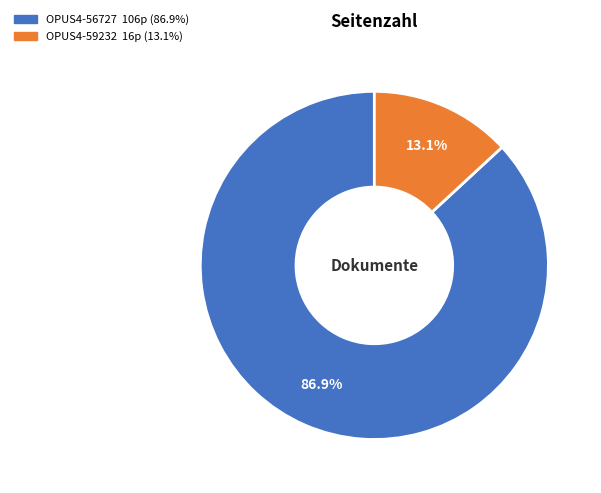

Which slice is the smallest?

OPUS4-59232